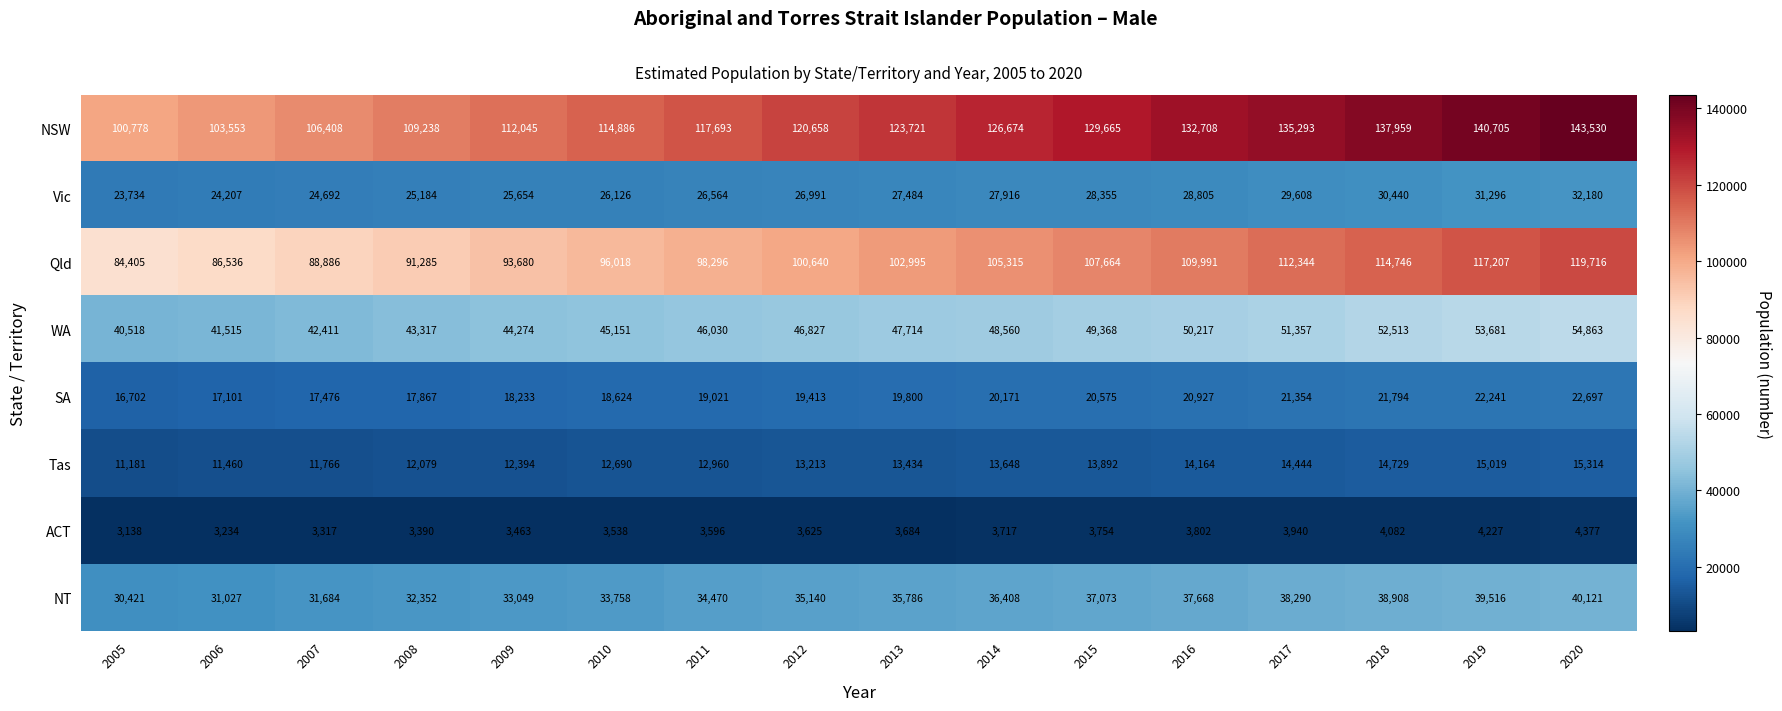

Count the number of categories in the chart.

16